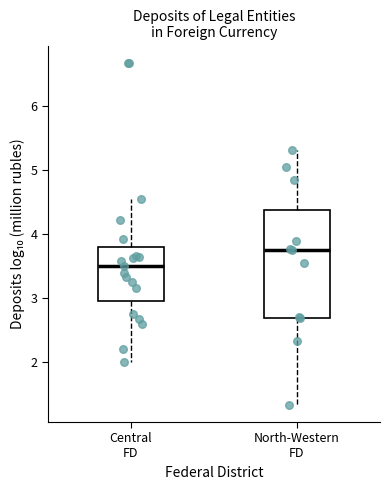

Which box has the lowest median line?

Central FD